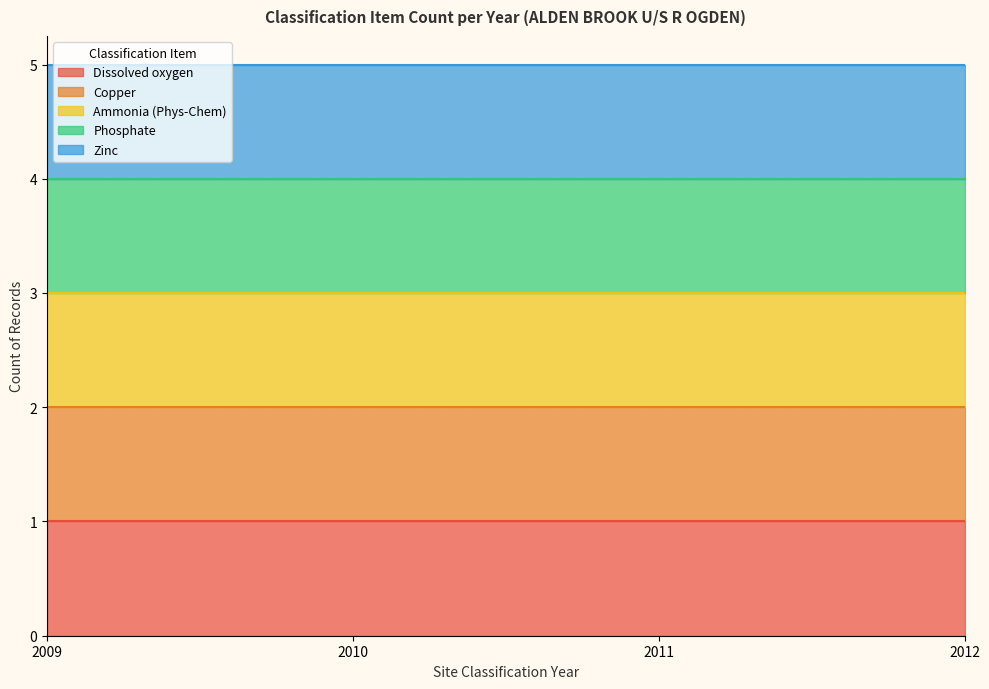

True or false: Phosphate and Zinc cross at least once.

False